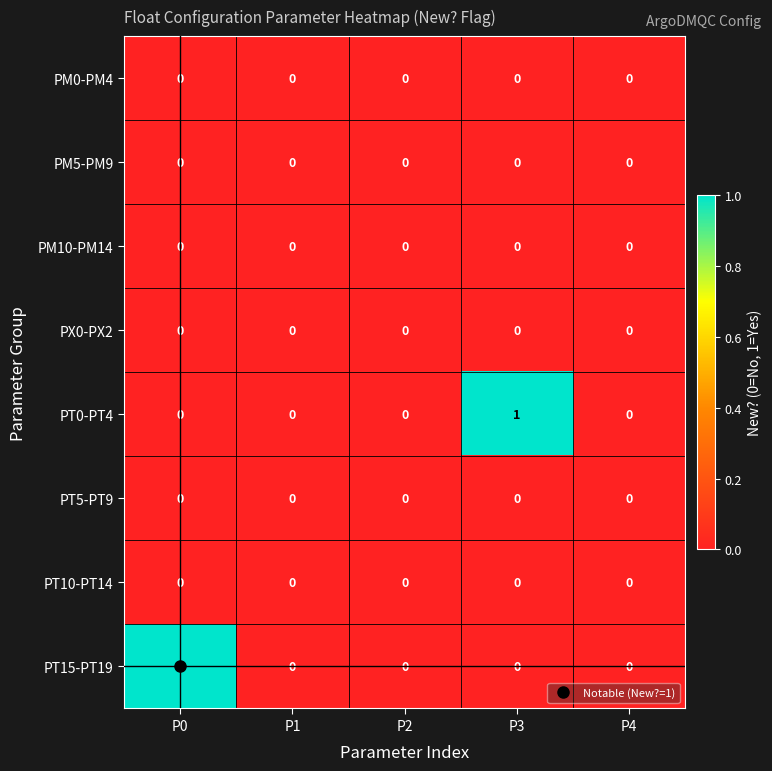

The value of PT0-PT4 at P1 is 0. True or false?

True